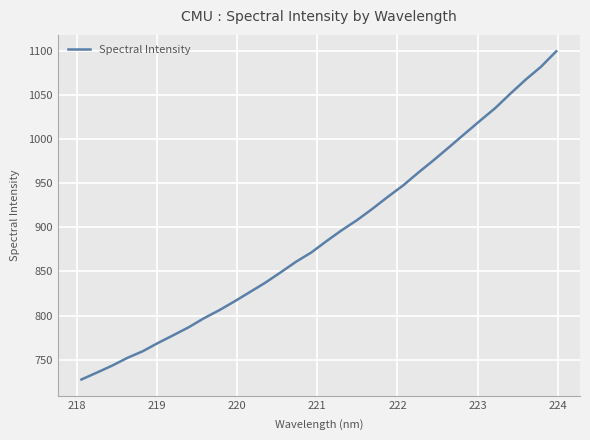

What is the smallest value displayed?

727.6